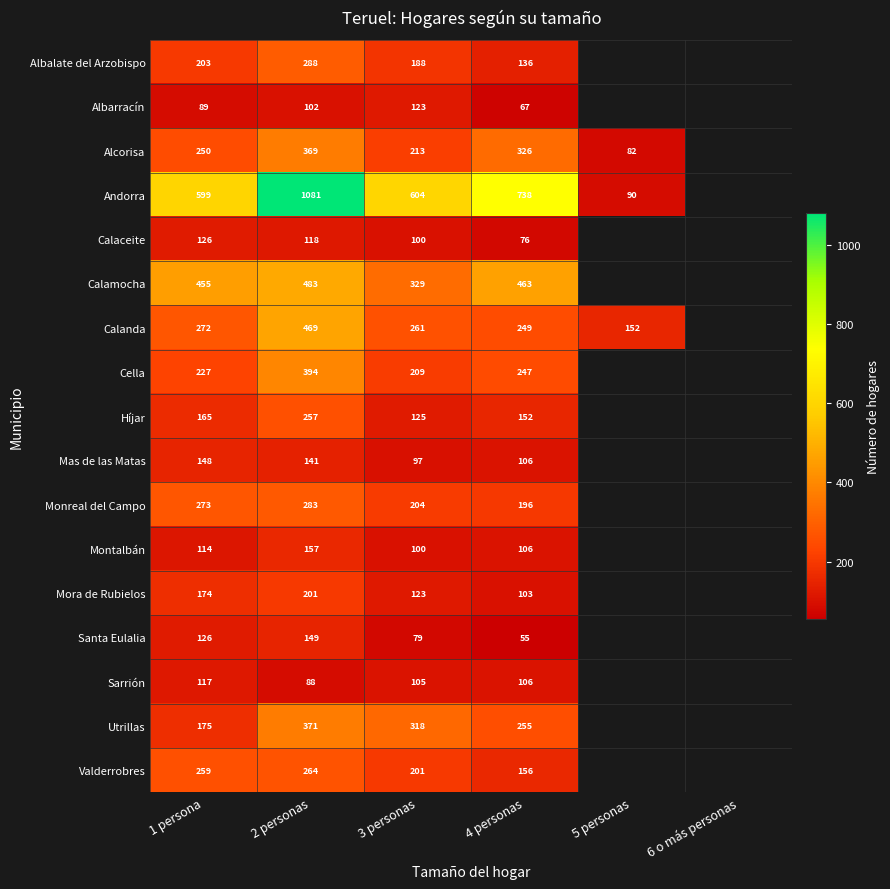

The Mas de las Matas series shows 97 at 3 personas. True or false?

True